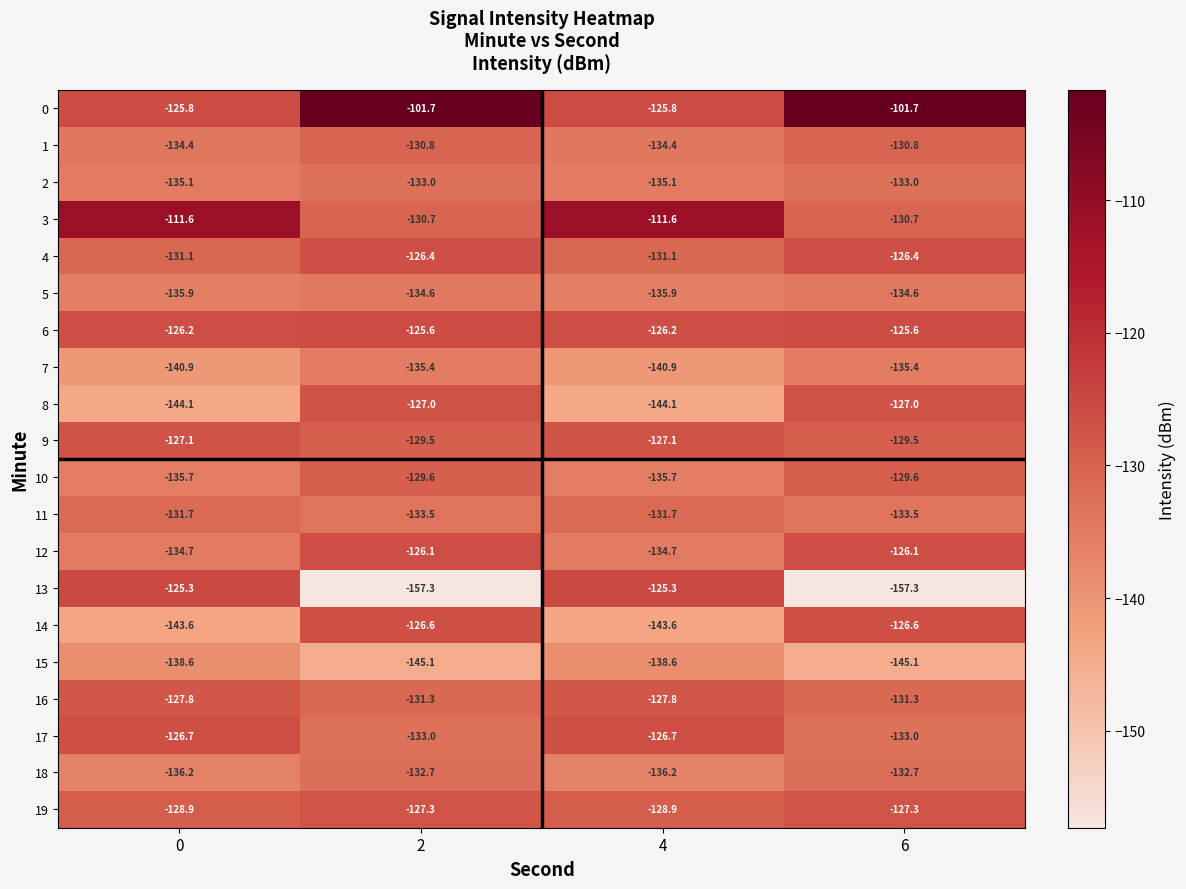

List the series in order of their peak value, lowest first.

15, 7, 5, 2, 18, 11, 1, 10, 16, 19, 9, 8, 17, 14, 4, 12, 6, 13, 3, 0